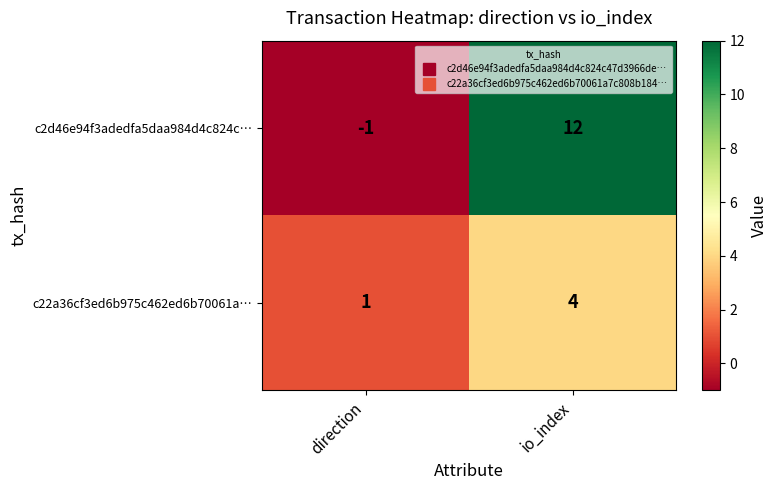

What is the highest value of the c22a36cf3ed6b975c462ed6b70061a… series?

4